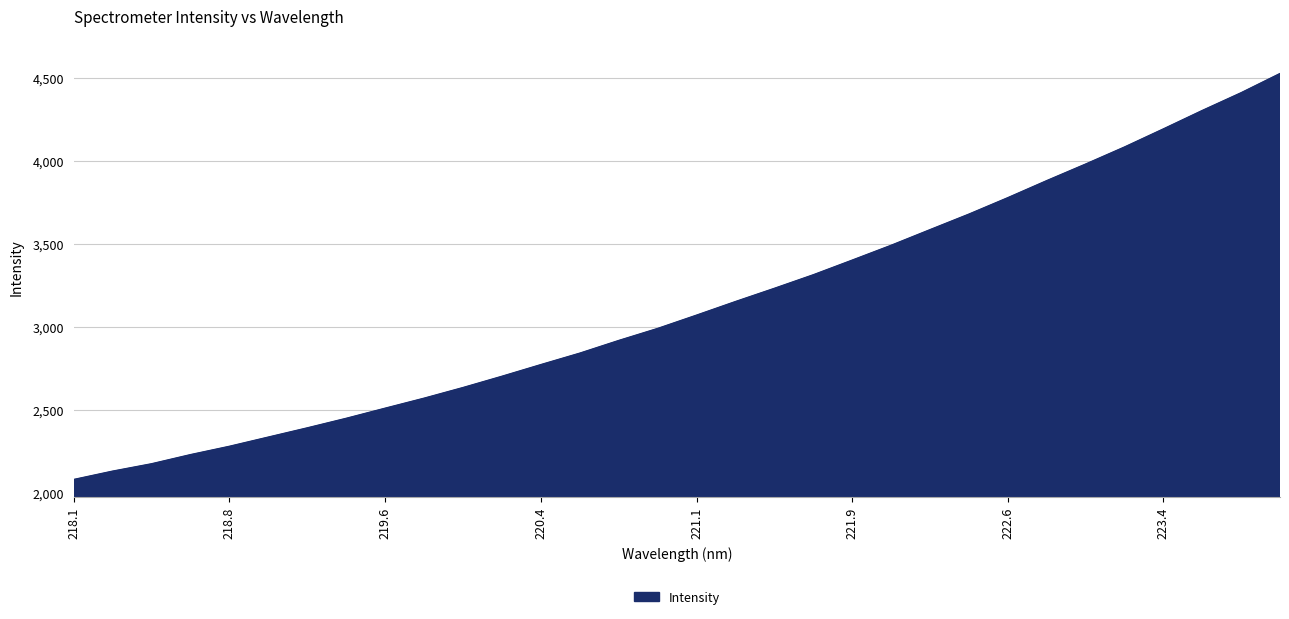

What is the difference between the maximum and minimum values?

2447.0